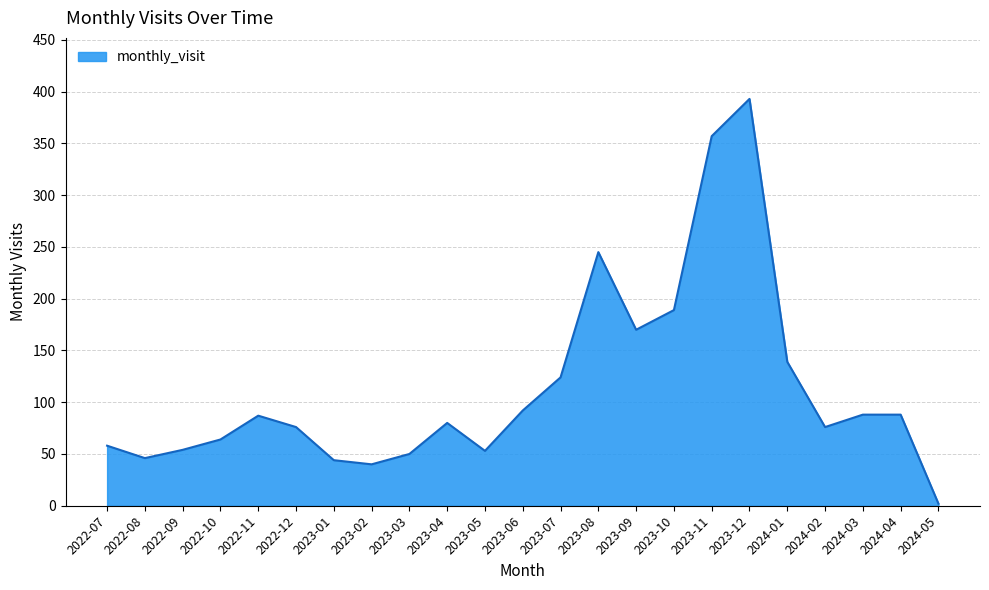

At which category does the data reach its first local valley?

2022-08